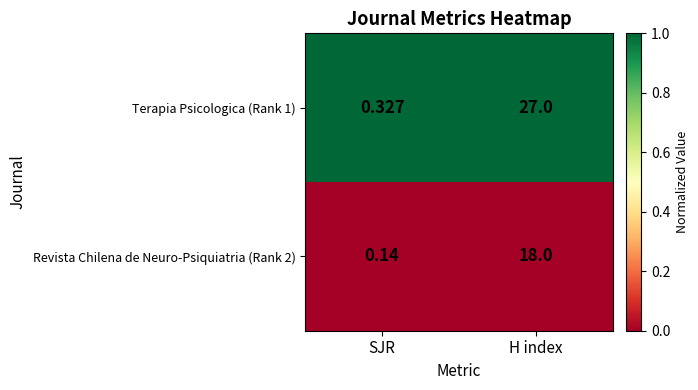

Where is Terapia Psicologica (Rank 1) nearest to the value 13?

SJR